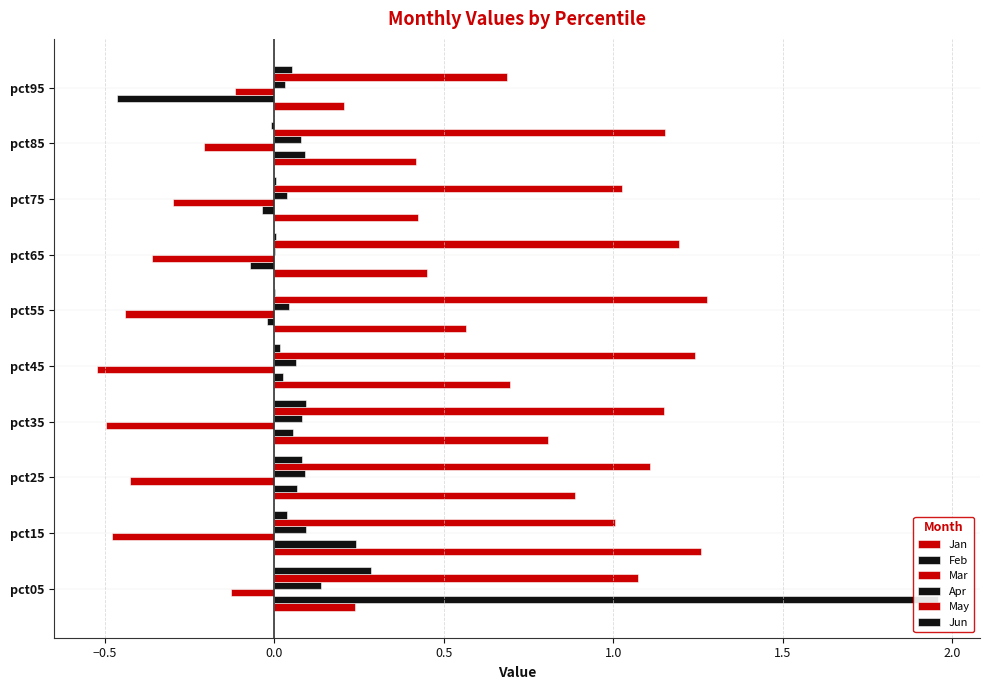

What is the value of the Feb bar at the 1st from the left?

2.0